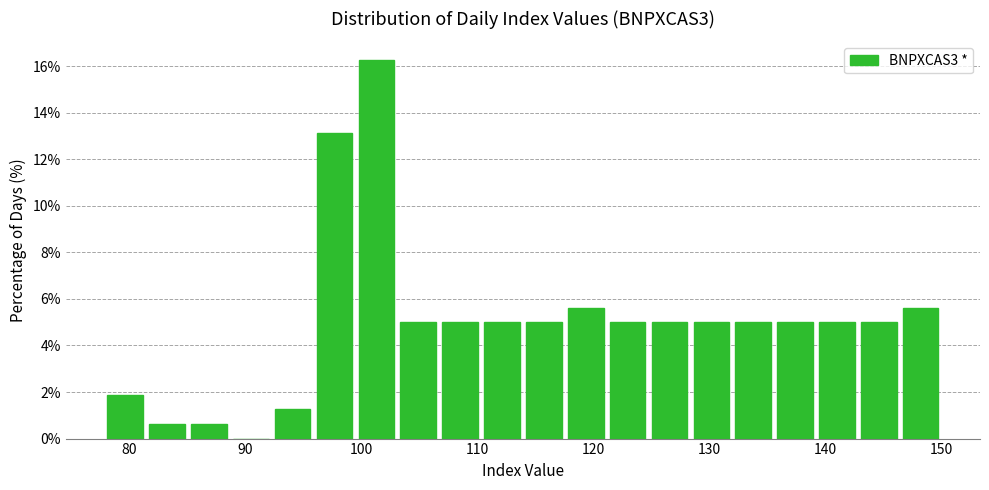

Around what value on the x-axis is the tallest bar? Give the approximate position of its centre, as read against the axis.

101